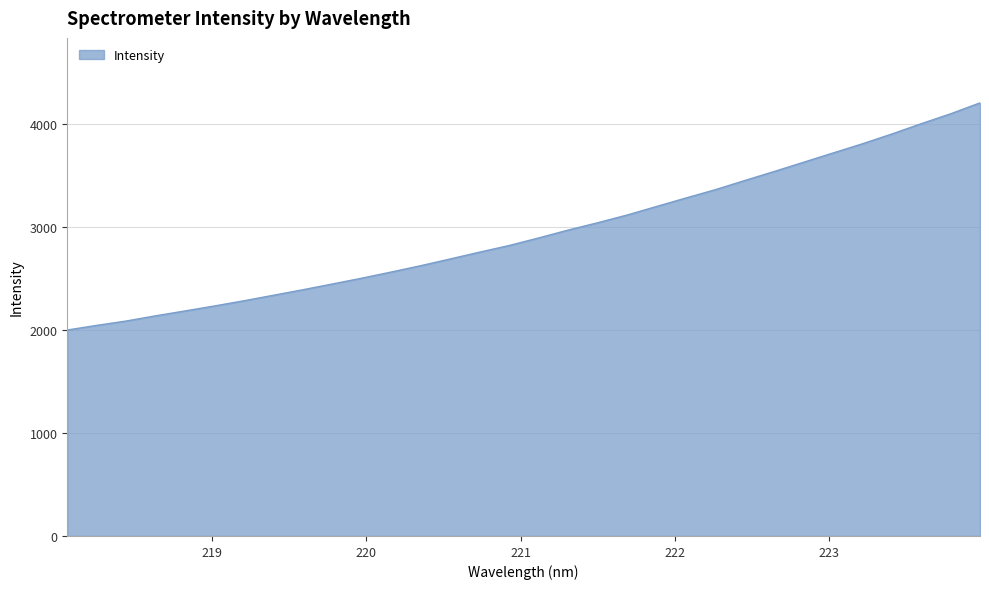

What is the greatest value displayed?

4209.9